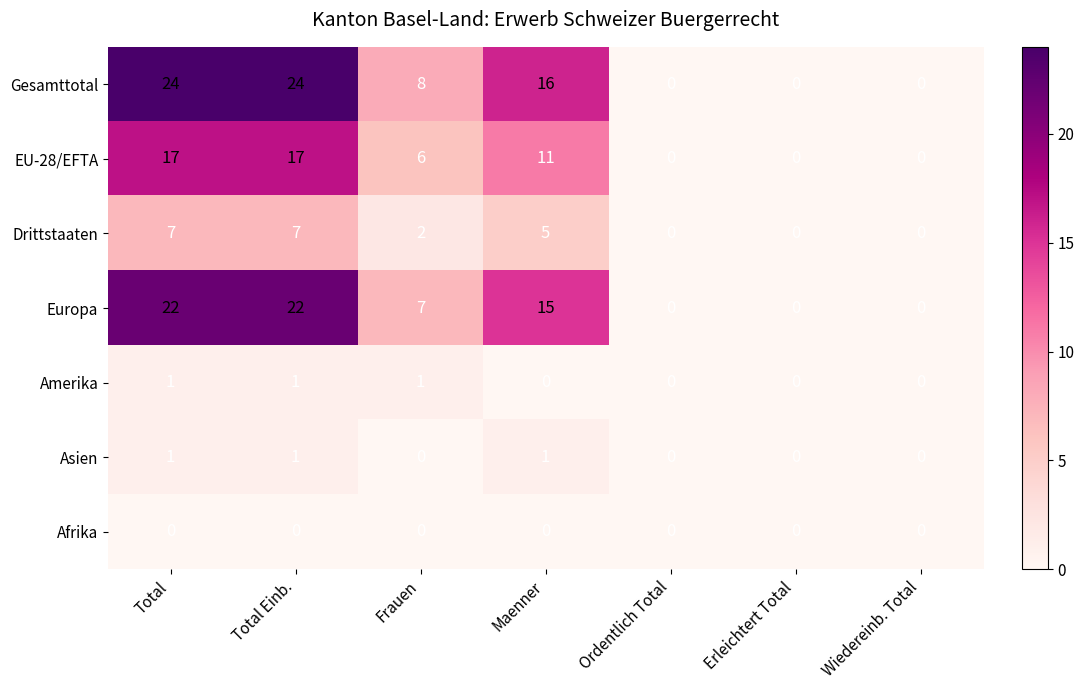

What is the greatest value displayed?

24